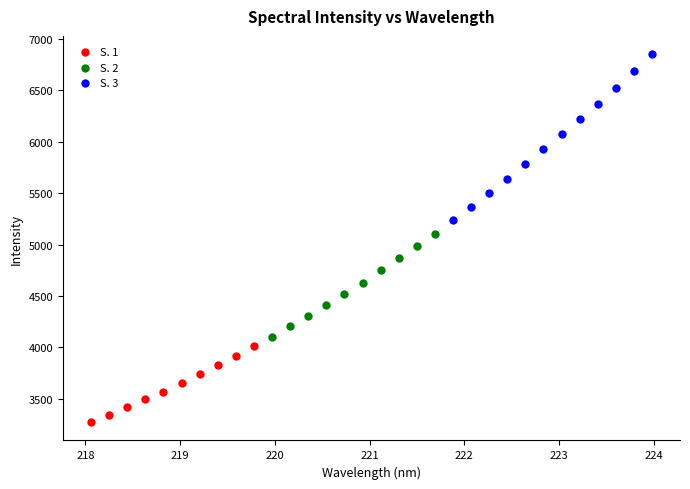

Which series contains the highest Y value?

S. 3